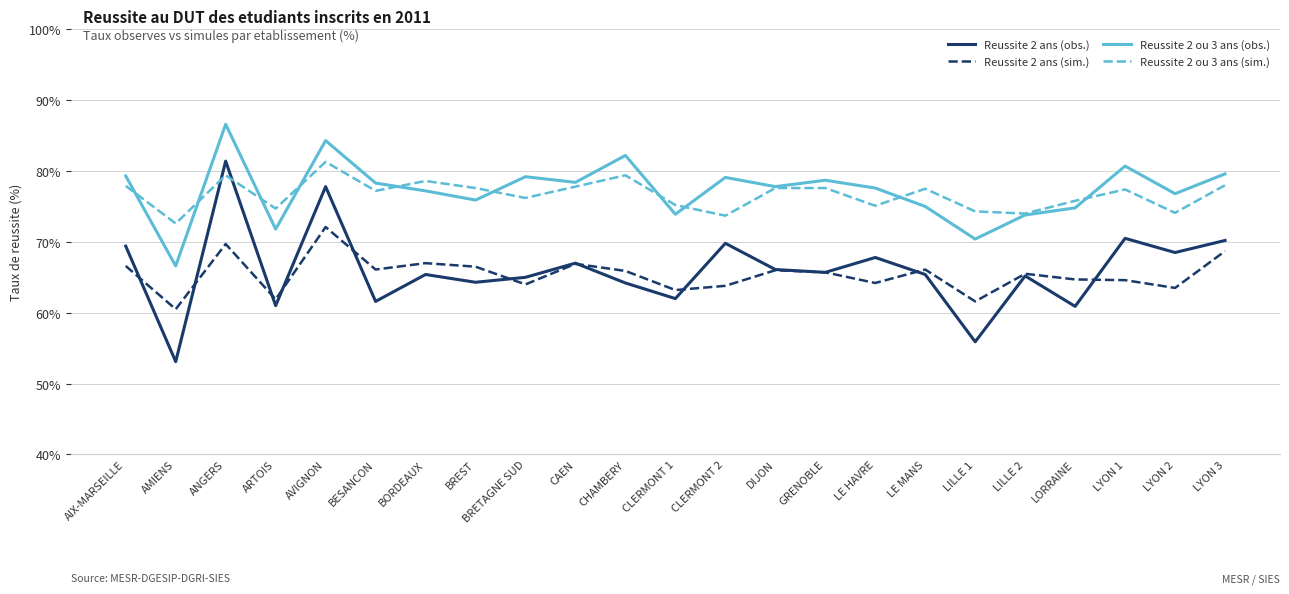

At which category does the chart reach its minimum across all series?

AMIENS